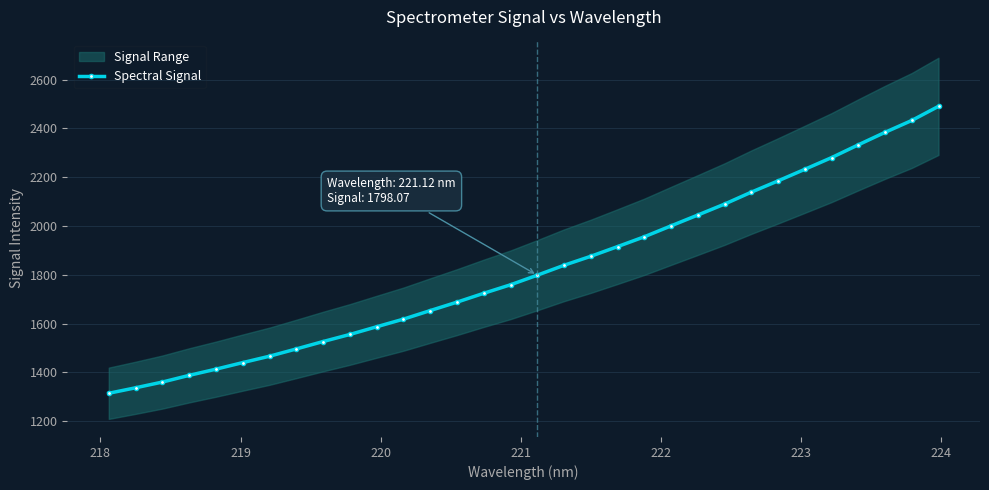

What is the value of the Spectral Signal point at the 5th from the left?

1412.9